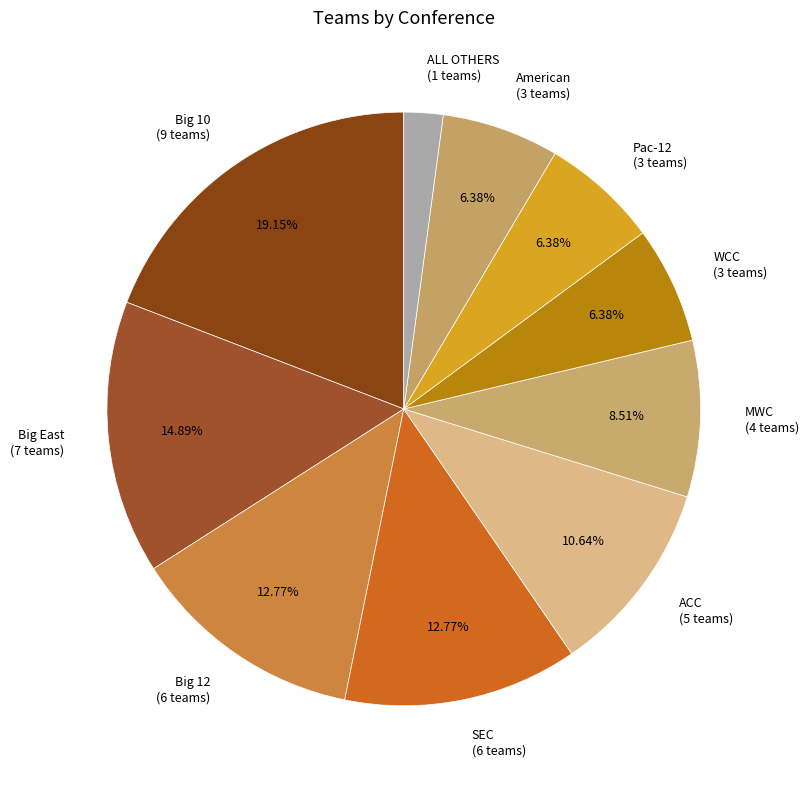

To the nearest percent, what percentage of the pie is ACC?

11%